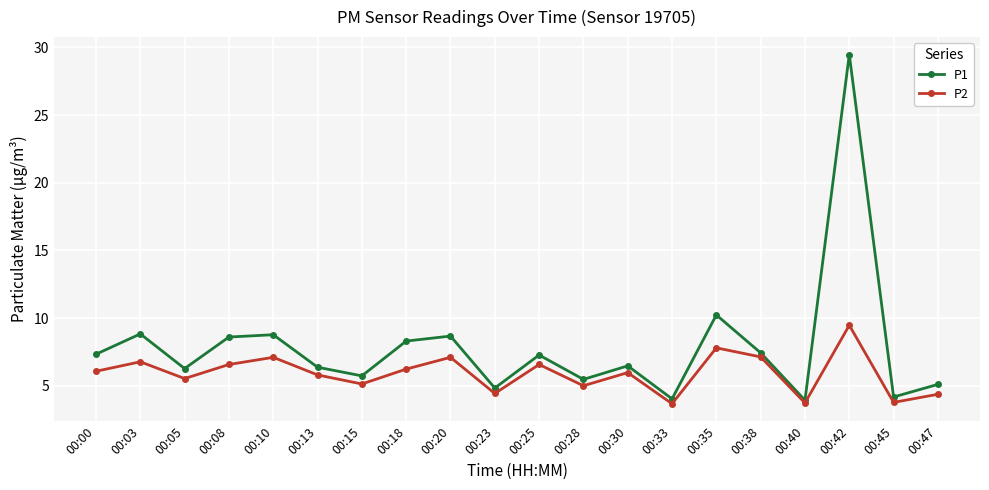

Which series has the widest spread of values?

P1